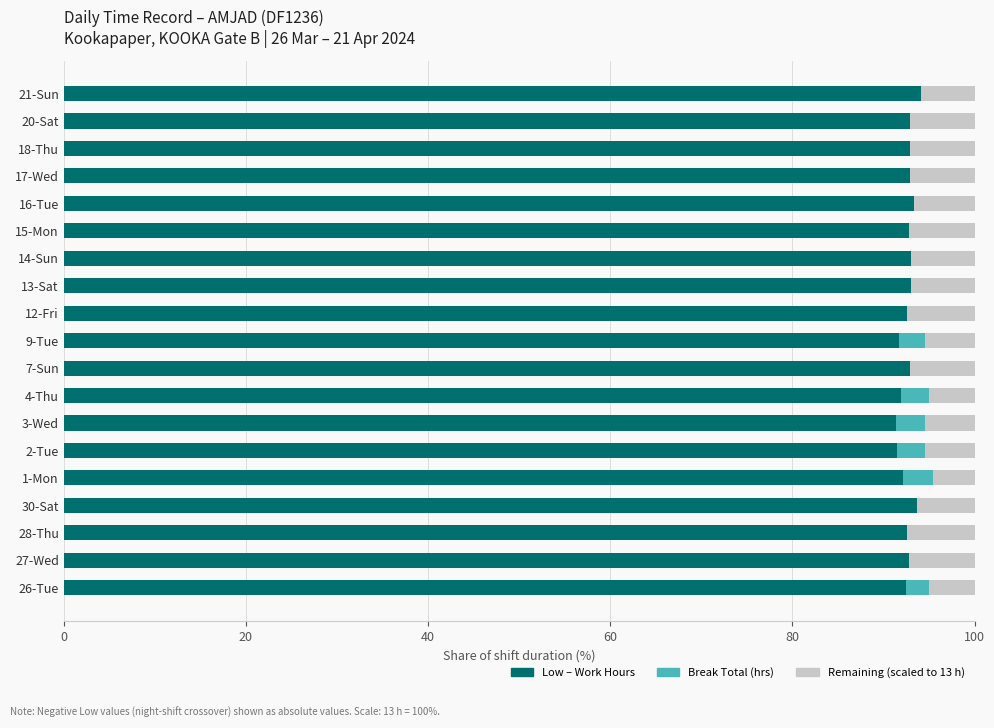

What is the total value across all series at 28-Thu?

100.0